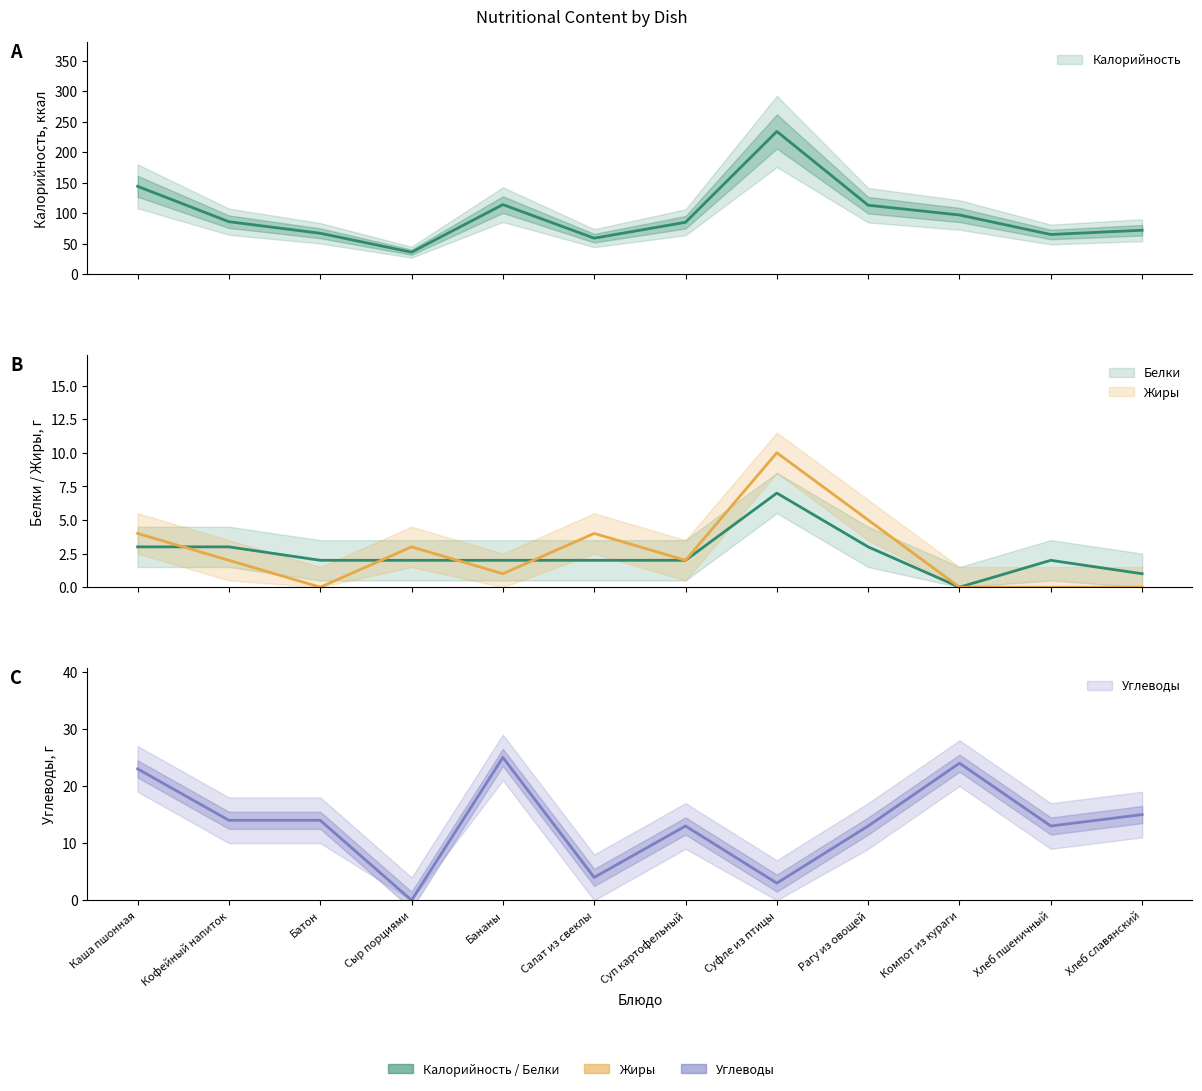

How many positive values does the Белки series have?

11